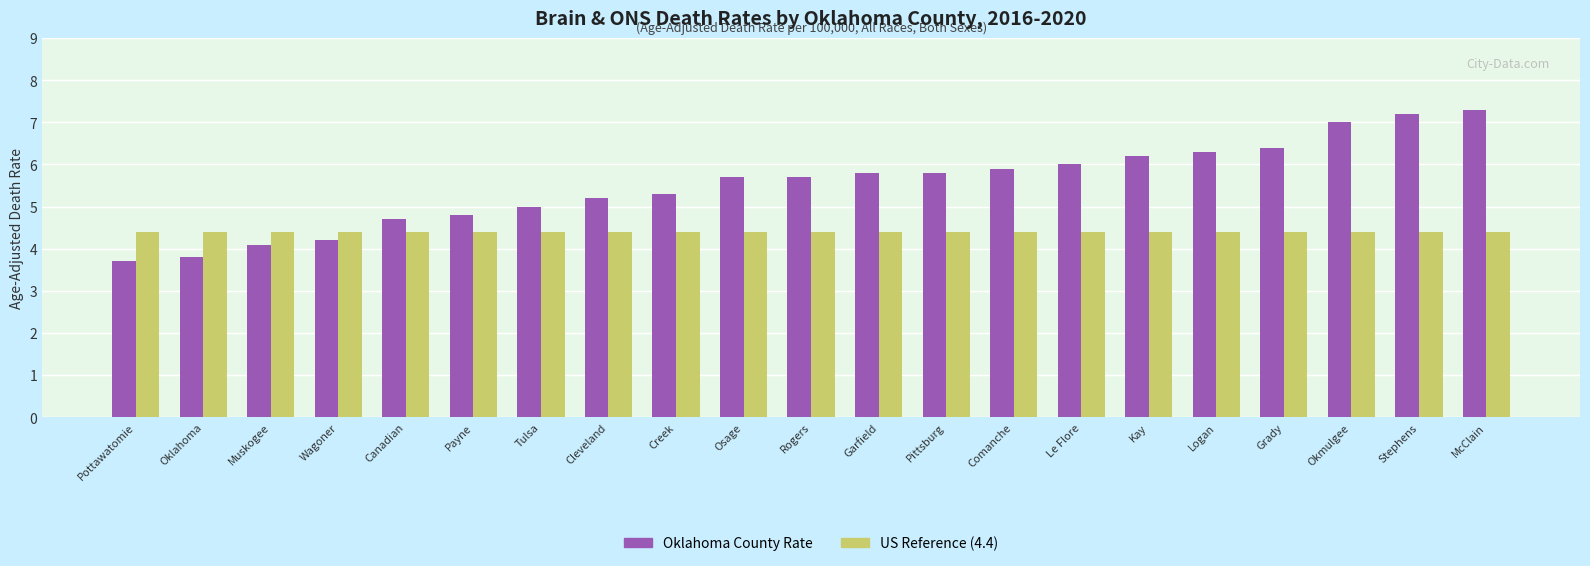

What is the difference between the highest and lowest values at Pittsburg?

1.4